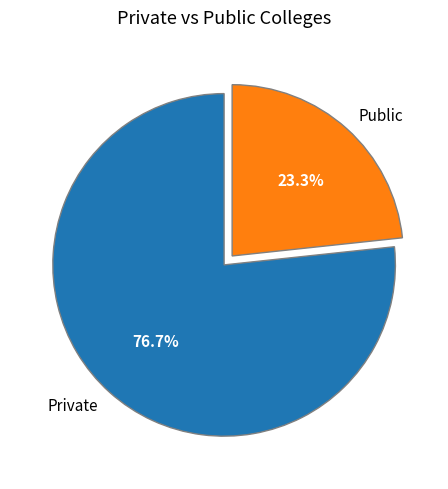

What is the ratio of the value at Private to the value at Public?

3.3